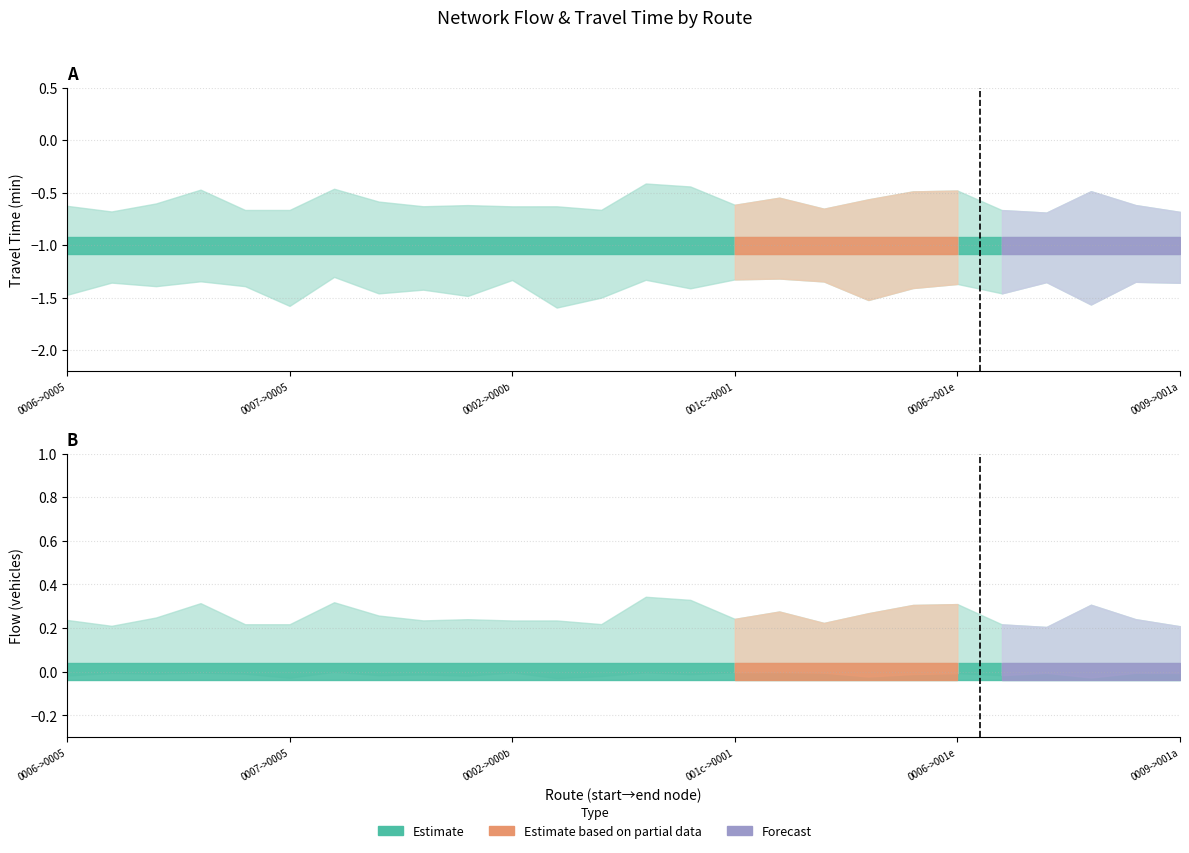

Which series changed the most between 0 and 7?

travel_time